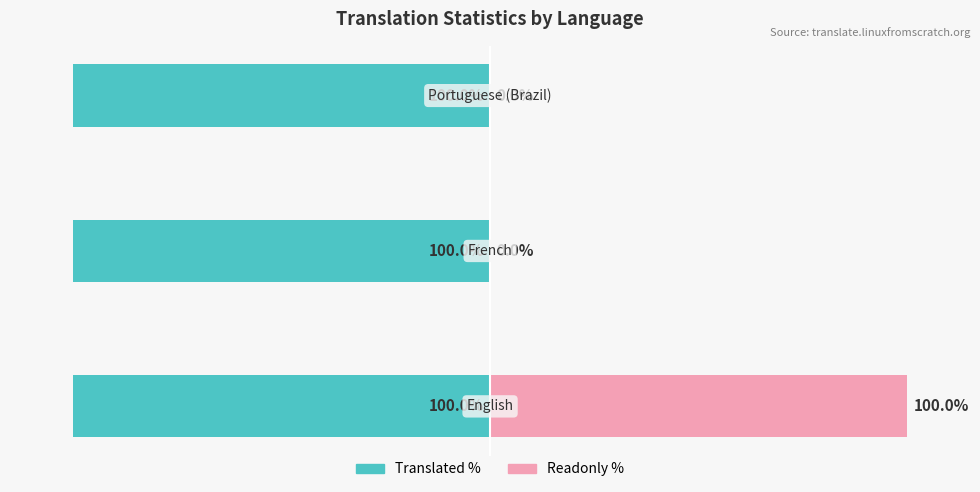

Which series has the largest range (max minus min)?

readonly_percent